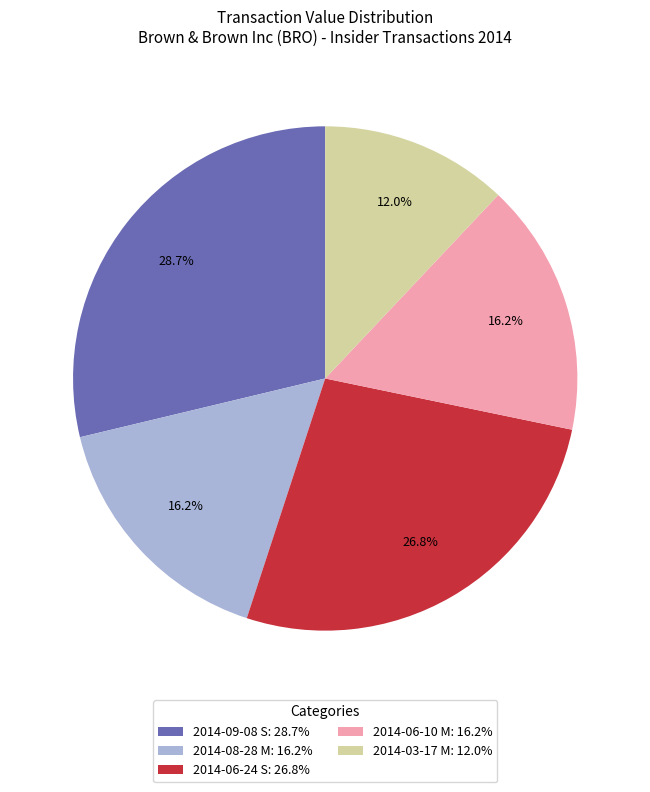

True or false: 2014-09-08 S accounts for 29% of the total.

True